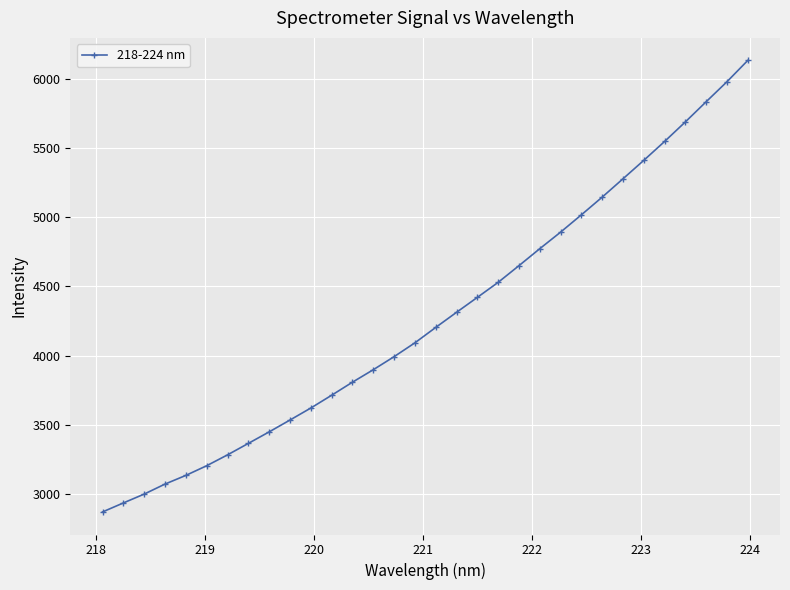

What is the smallest value displayed?

2870.2